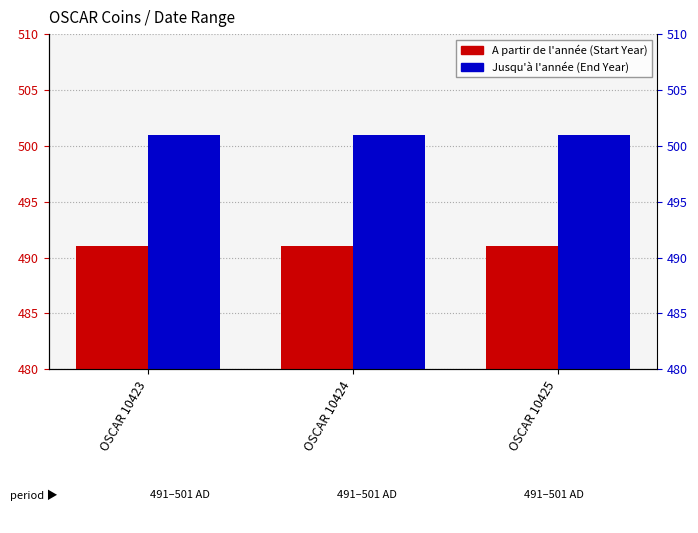

What is the spread (max minus min) of values at OSCAR 10425?

10